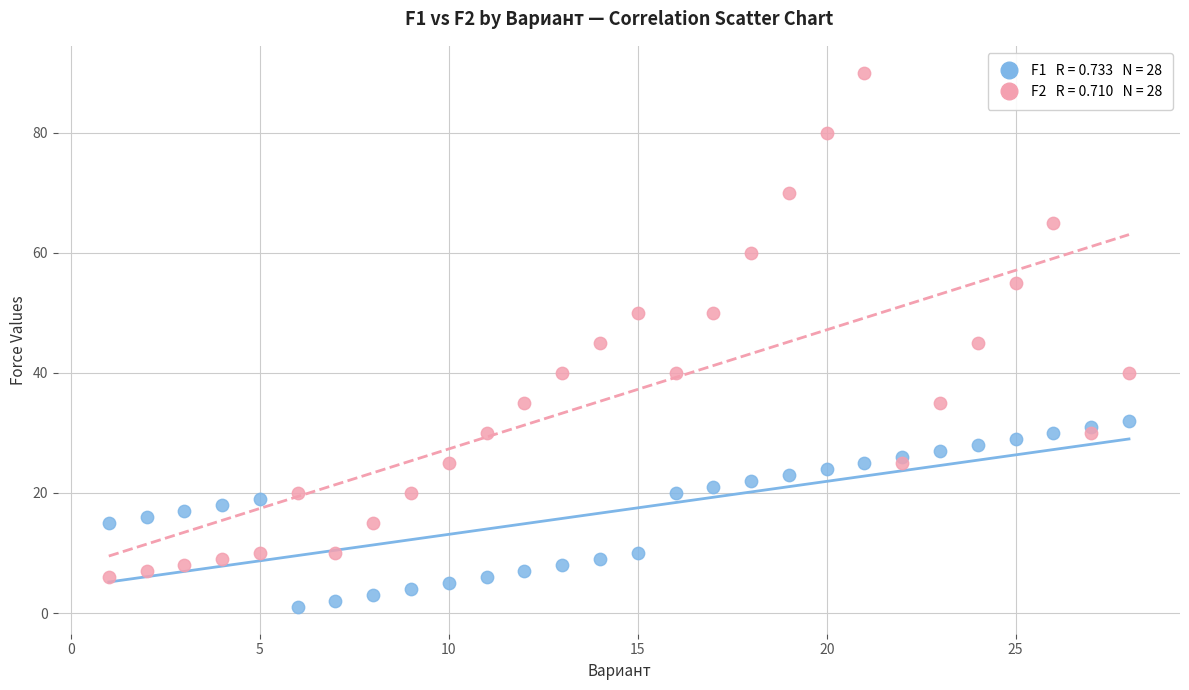

Across all data points, what is the range of X values (max minus min)?

27